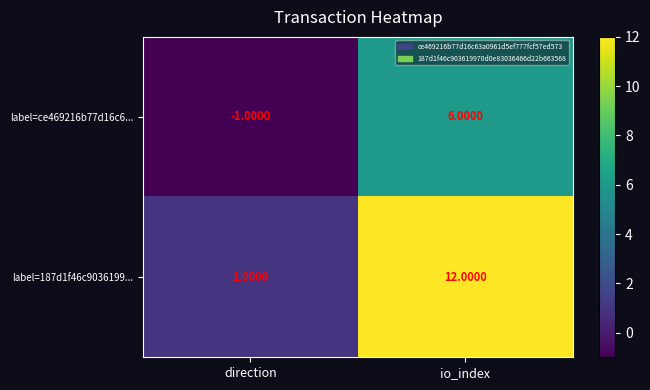

Which series has the largest total across all categories?

label=187d1f46c9036199...